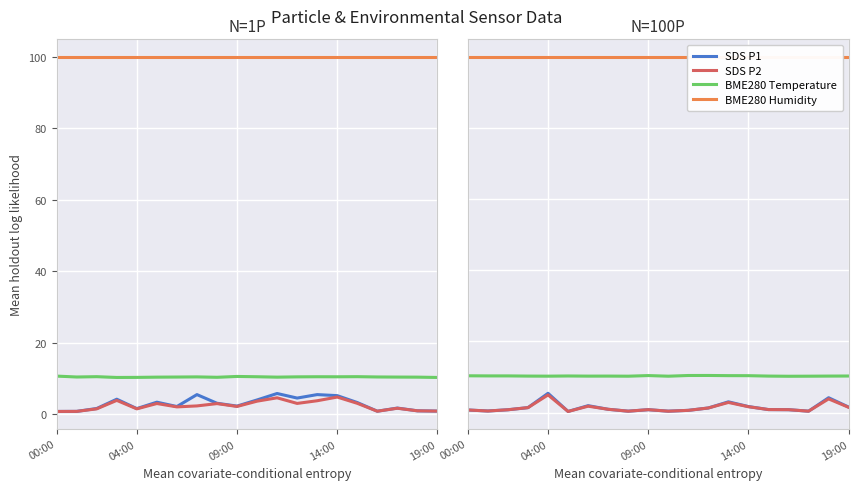

How many BME280 Temperature values are between 10 and 11?

20